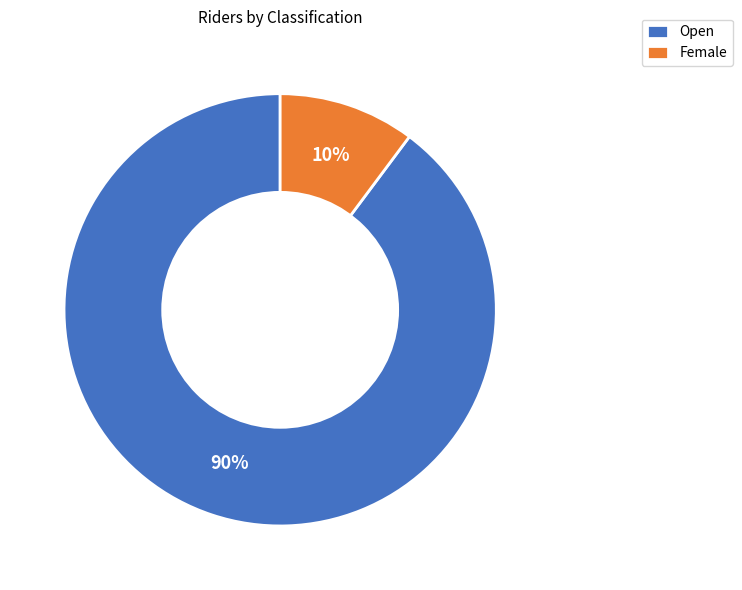

Which slice is the smallest?

Female